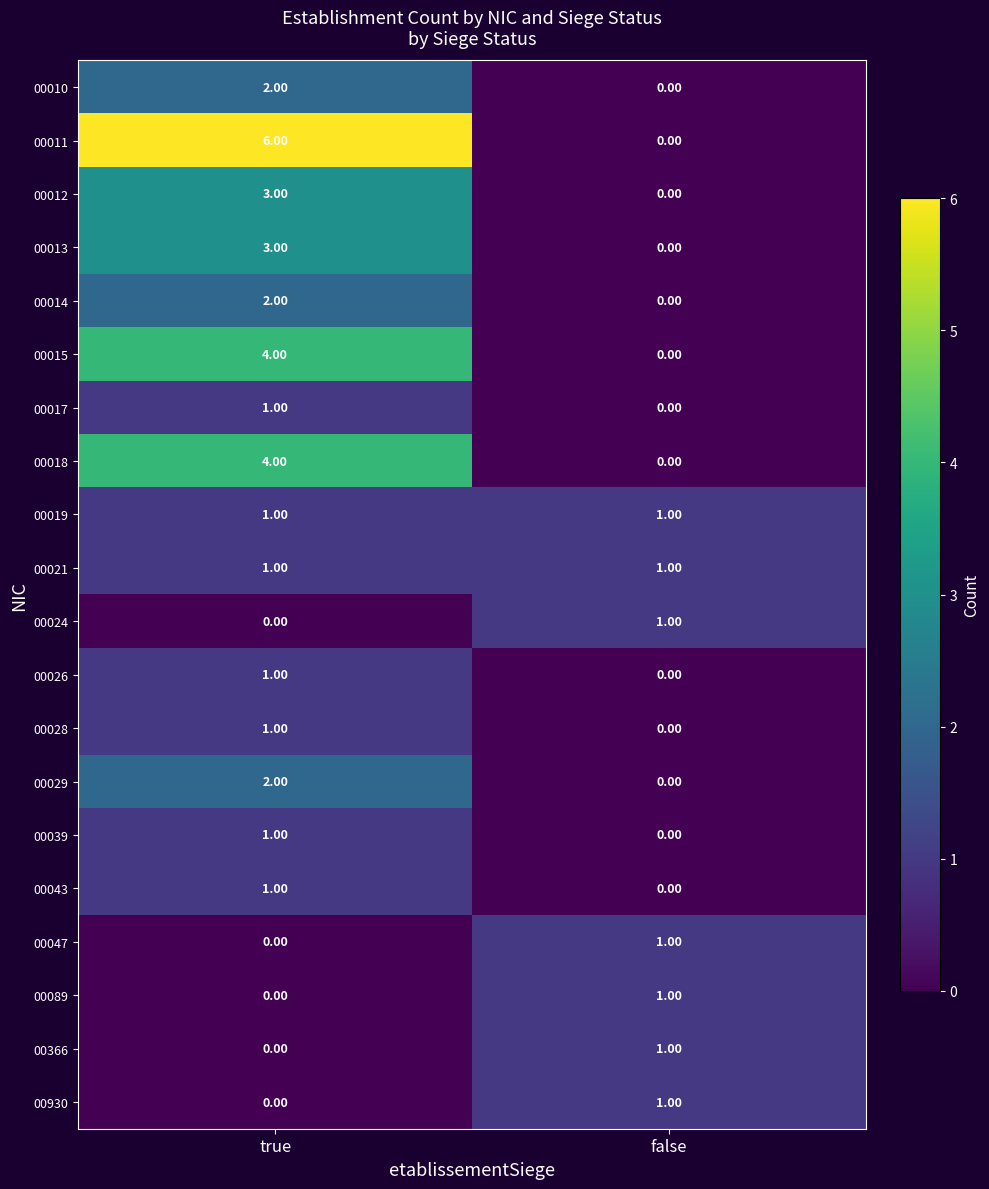

Which category has the highest value in the 00089 series?

false